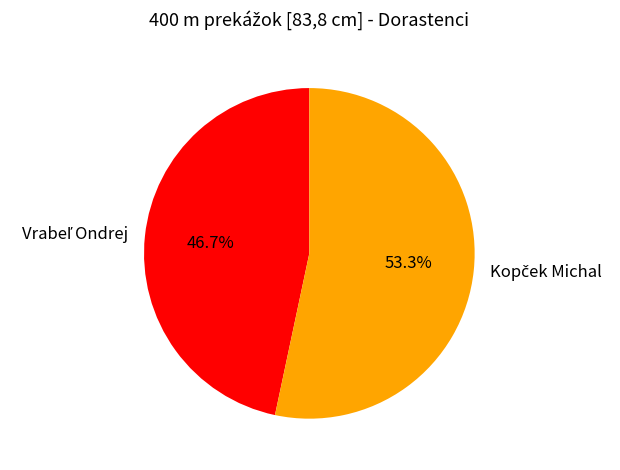

Is there any slice that represents more than half of the pie?

Yes